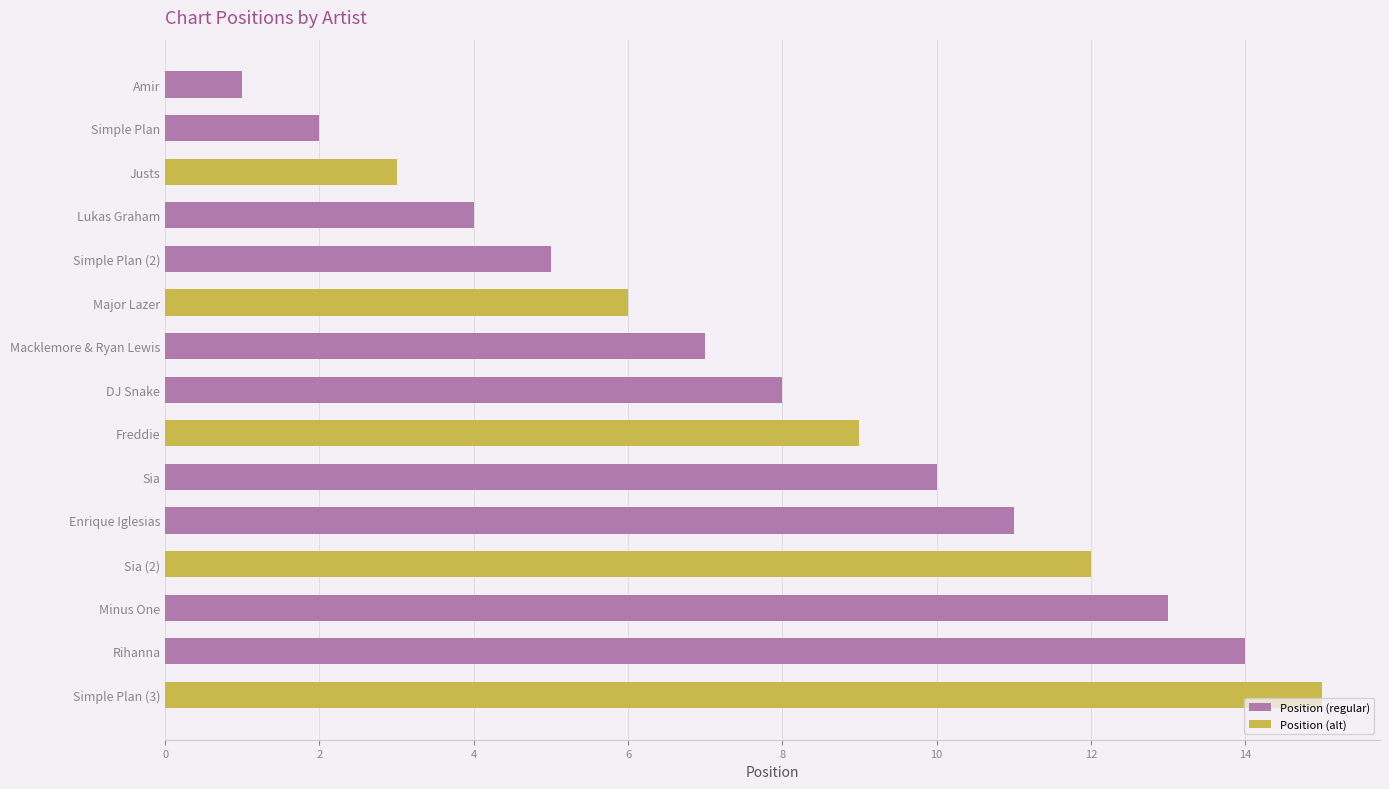

List the labels in order of value, largest first.

Simple Plan (3), Rihanna, Minus One, Sia (2), Enrique Iglesias, Sia, Freddie, DJ Snake, Macklemore & Ryan Lewis, Major Lazer, Simple Plan (2), Lukas Graham, Justs, Simple Plan, Amir